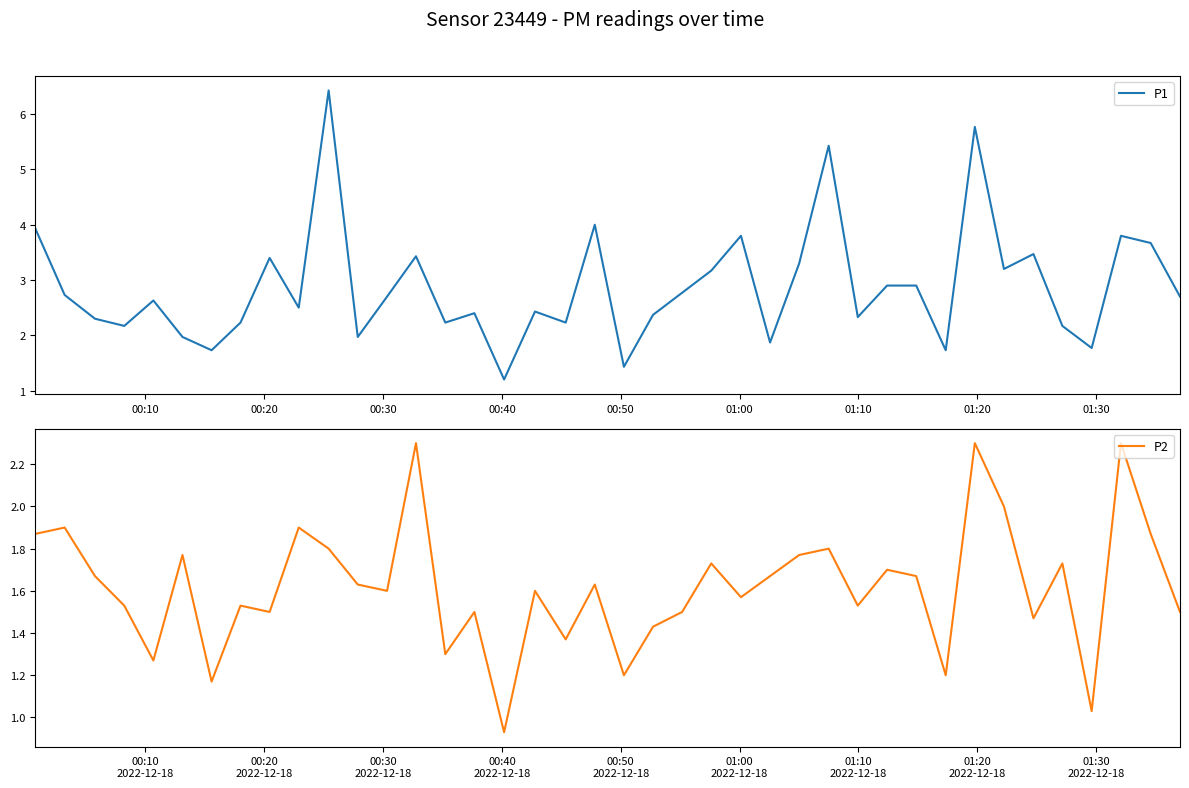

What is the maximum value for P1?

6.4